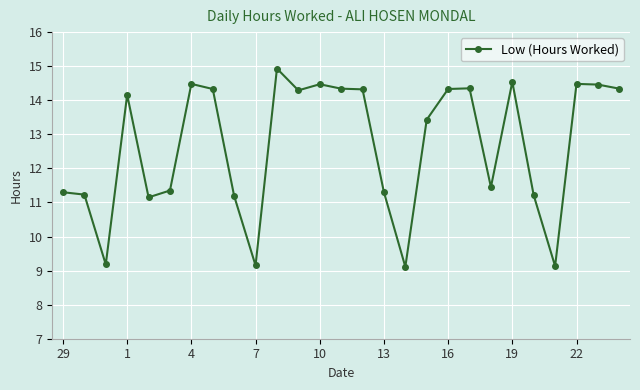

True or false: there are more than 1 points higher than both neighbors.

True